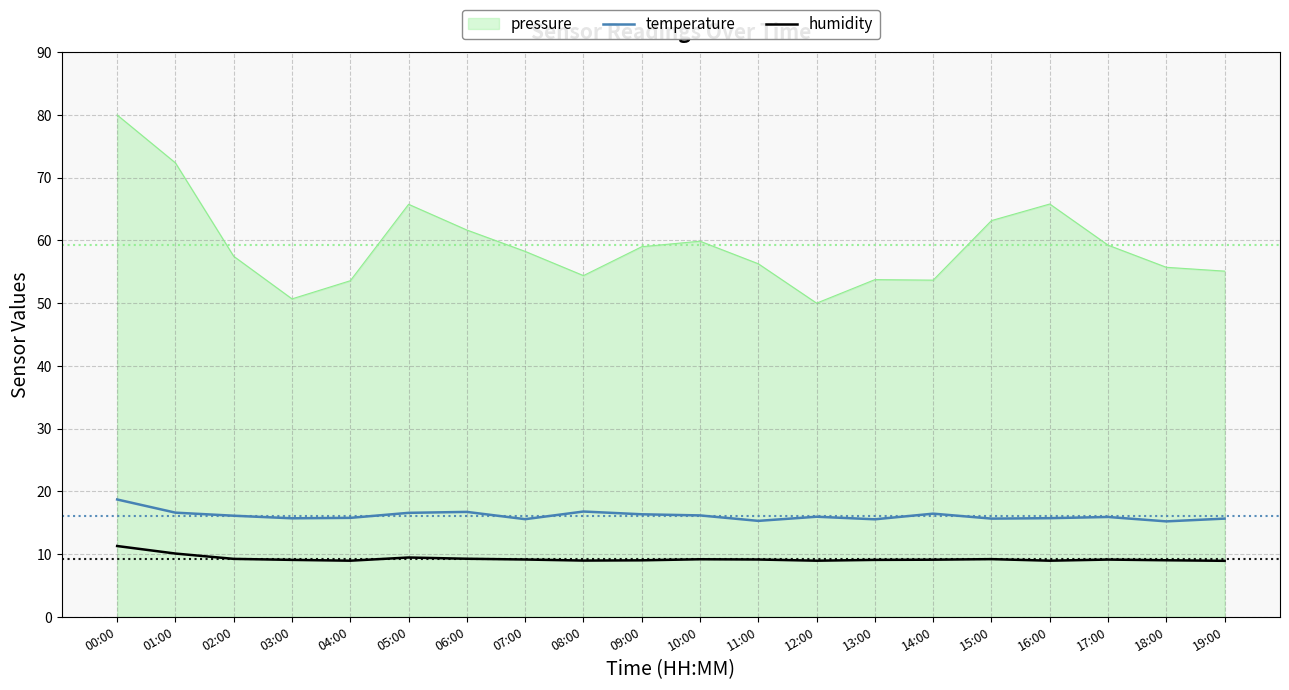

Between 01:00 and 05:00, which series saw the biggest shift?

pressure